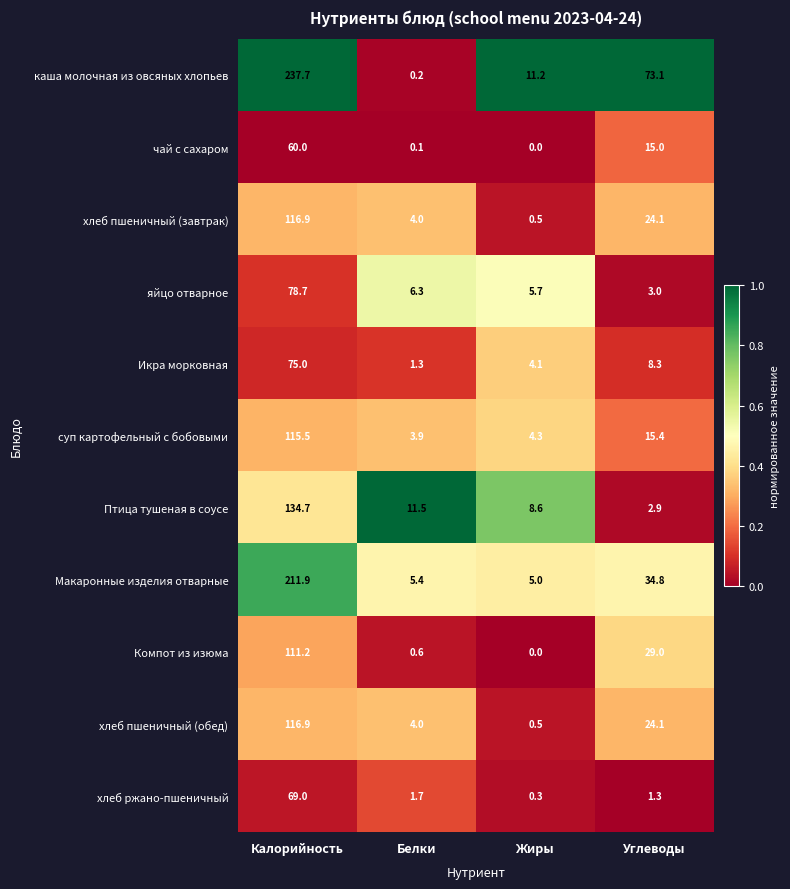

Is it true that Макаронные изделия отварные equals 5.0 at Жиры?

True